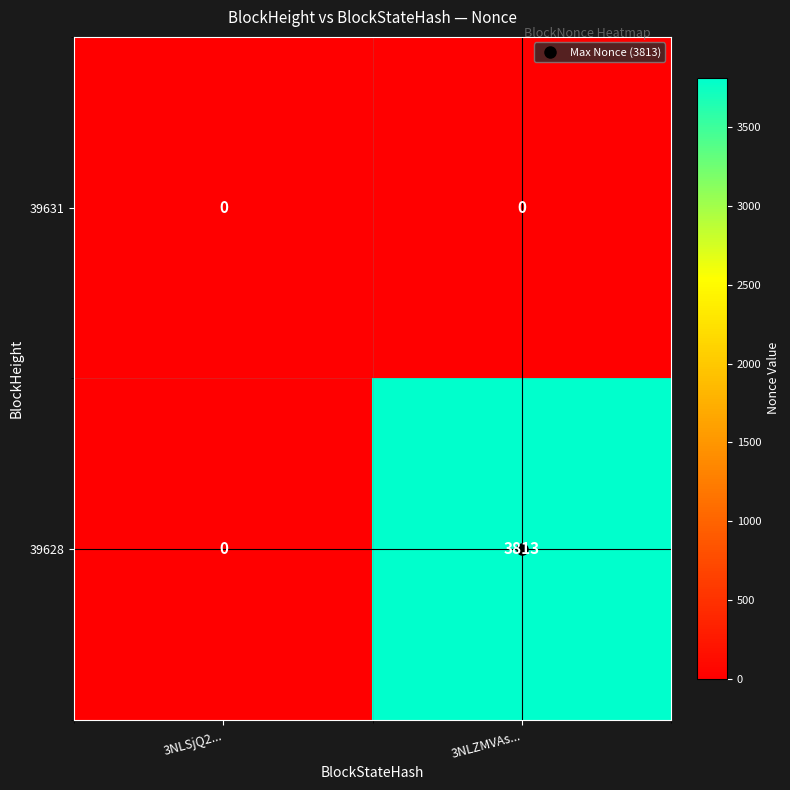

Which series has the largest range (max minus min)?

39628